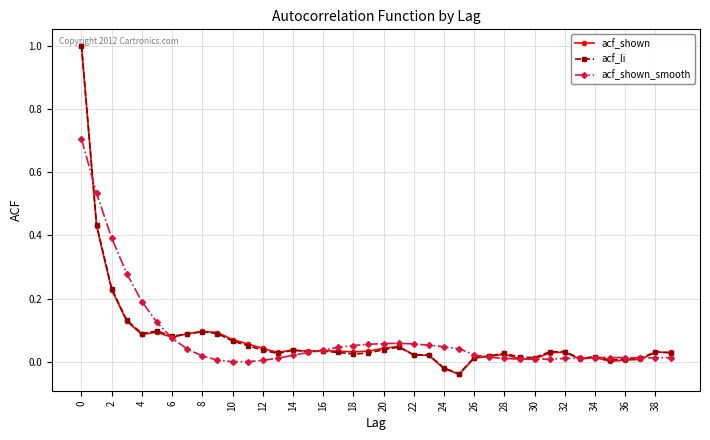

True or false: acf_shown has more than 1 points higher than both neighbors.

True